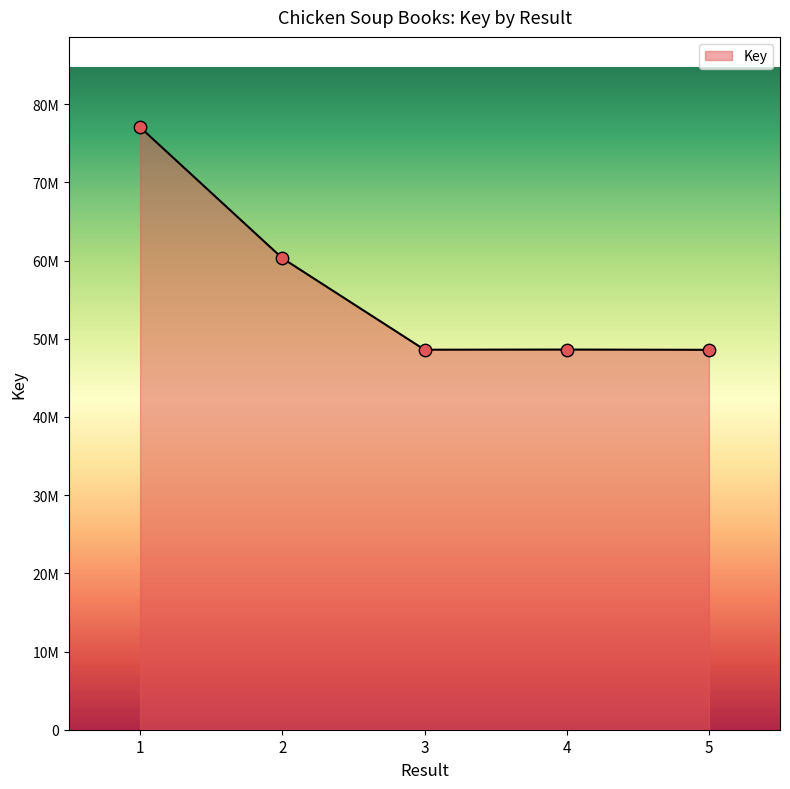

What is the change in value from 4 to 5?

-32486